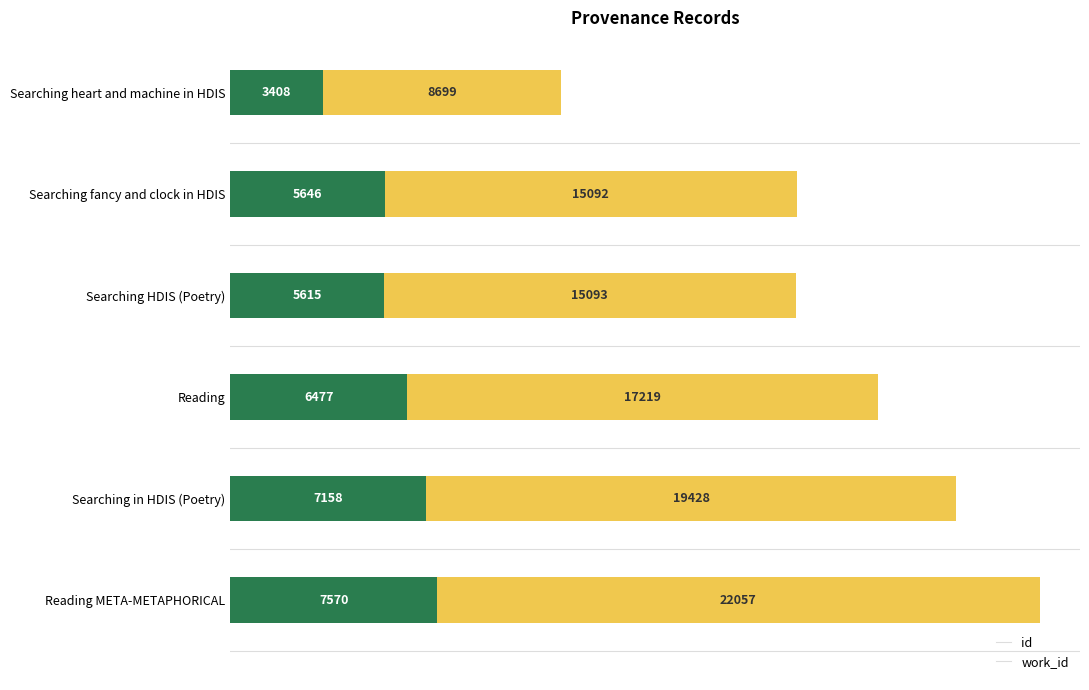

At which category is the sum across all series the highest?

Reading META-METAPHORICAL